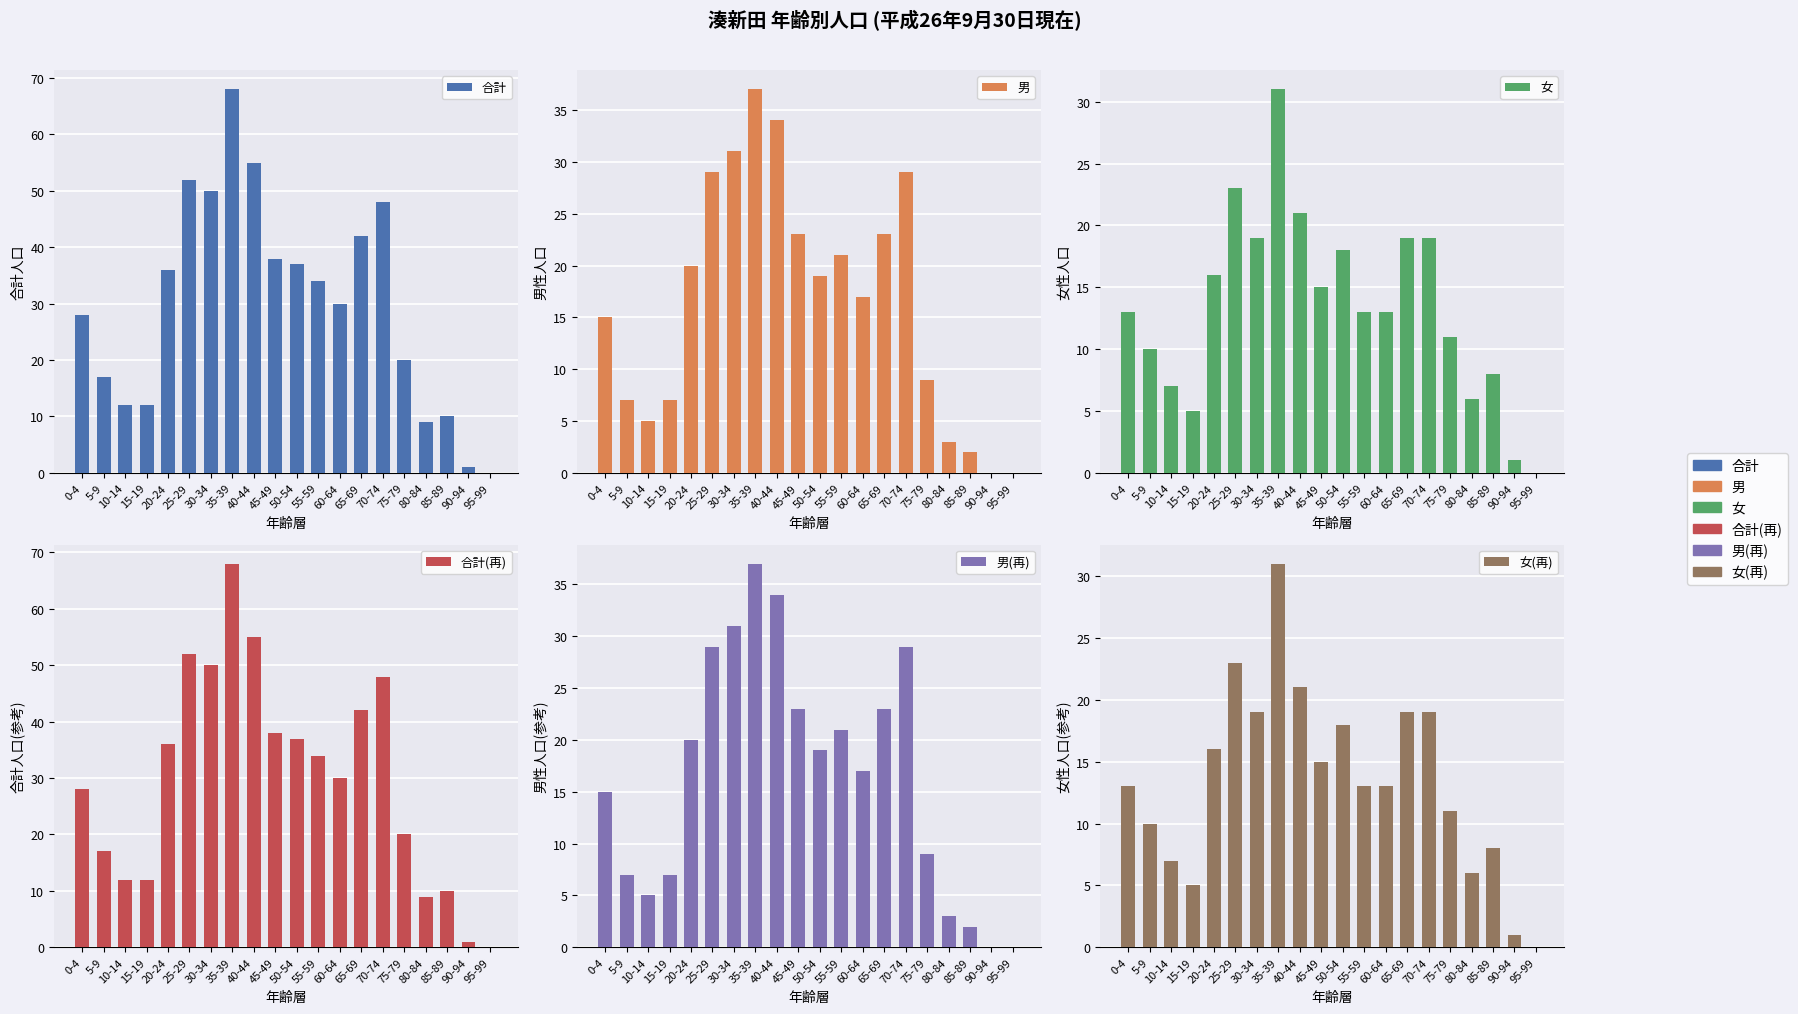

What is the difference between the 男 values at 50-54 and 20-24?

1